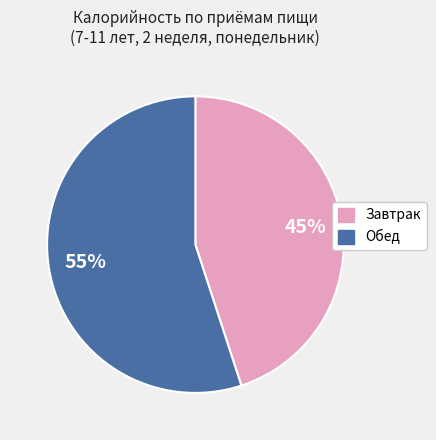

Do Обед and Завтрак together represent more than half of the pie?

Yes